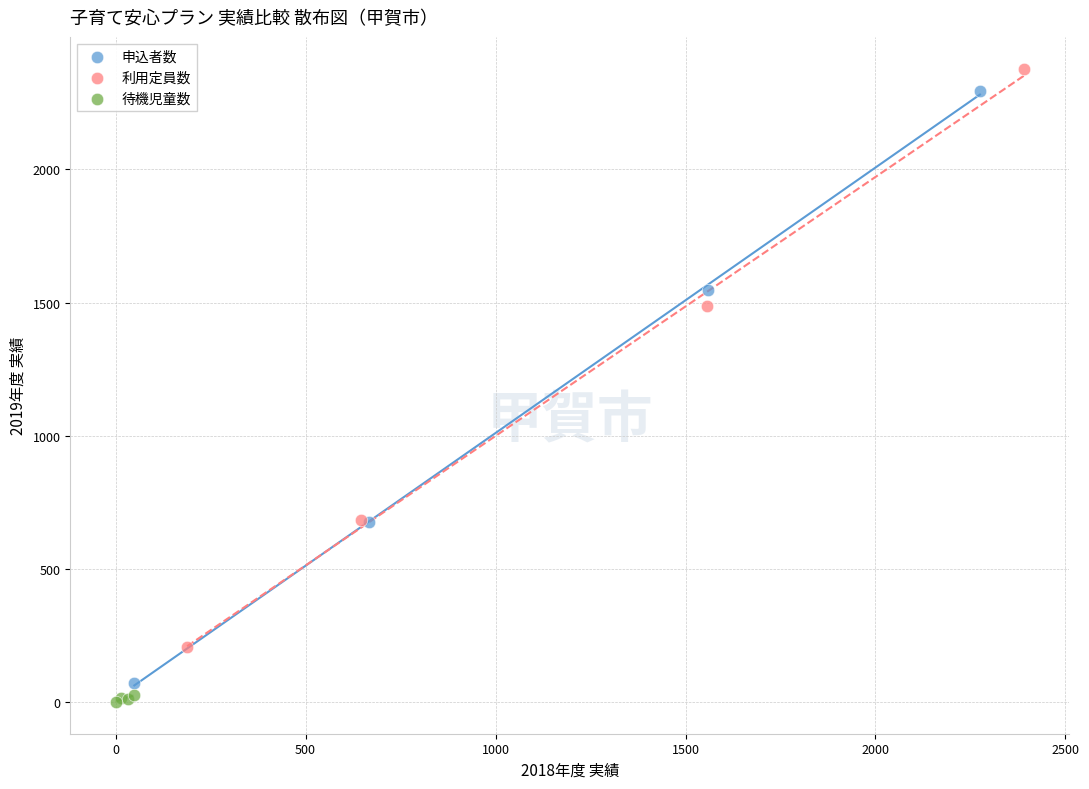

What are all the series names shown in the legend?

申込者数, 利用定員数, 待機児童数